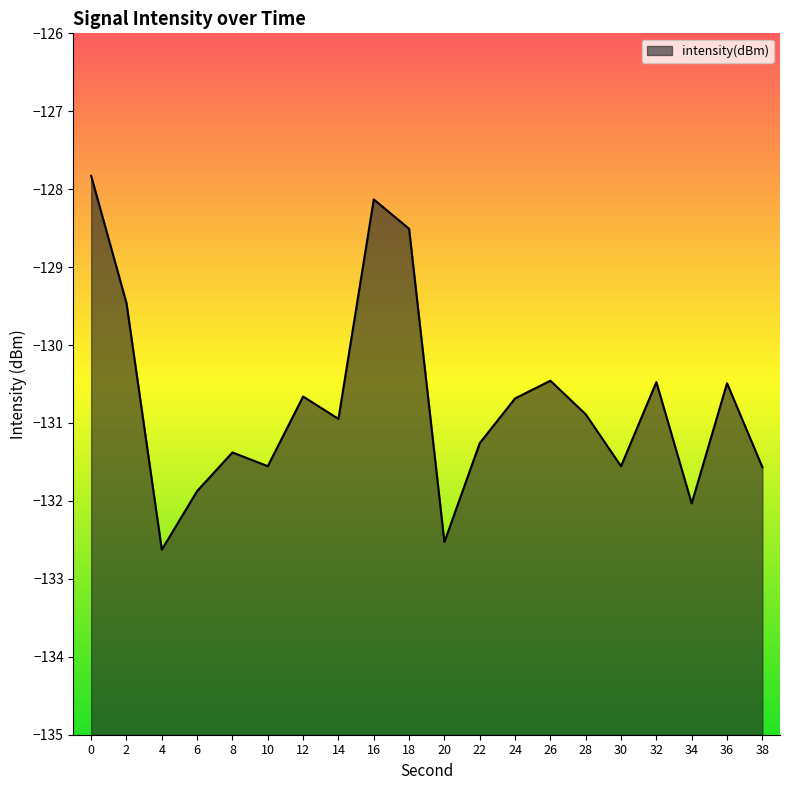

Which label corresponds to the smallest value in the chart?

4